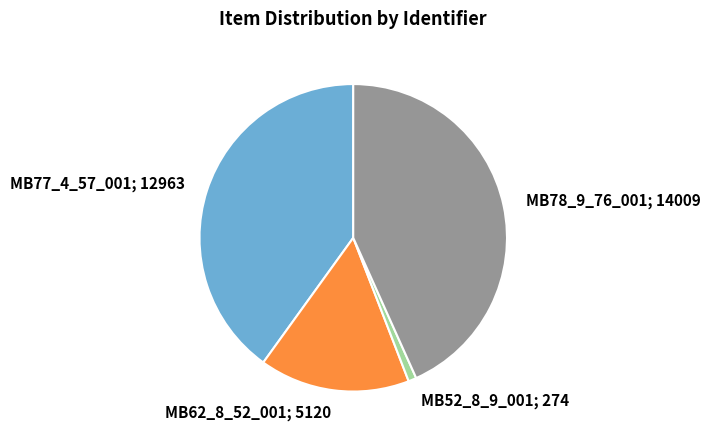

Does any single category account for the majority?

No